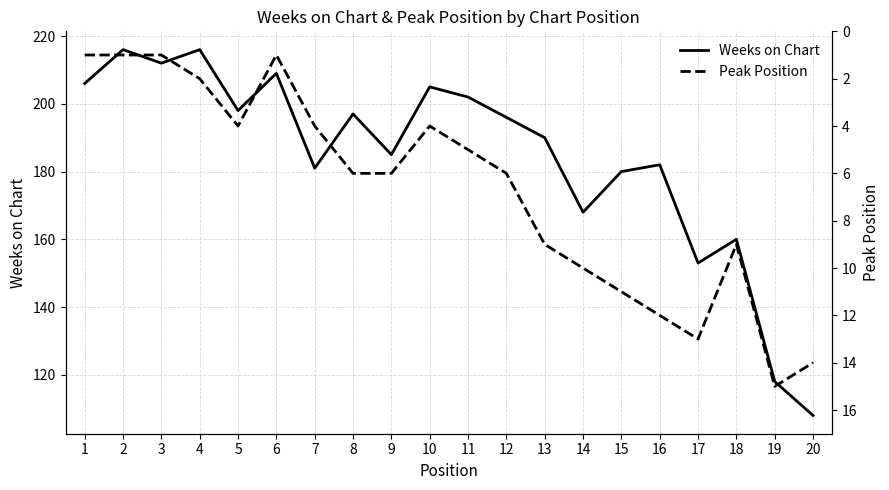

How many interior local valleys does the Weeks on Chart series have?

6